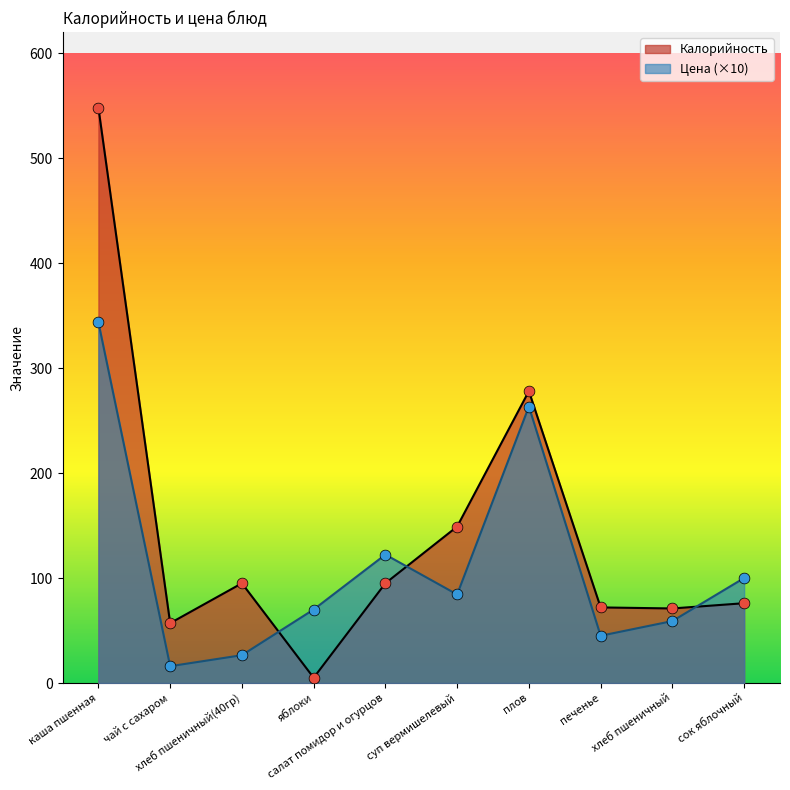

What are all the series names shown in the legend?

Калорийность, Цена (×10)